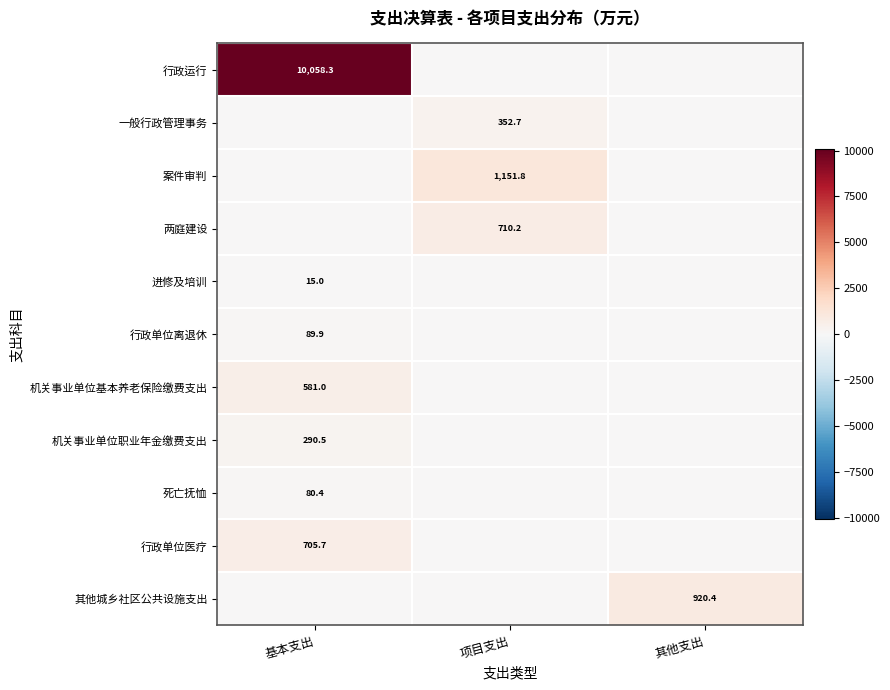

True or false: 机关事业单位基本养老保险缴费支出 has a value of 581.0 at 基本支出.

True